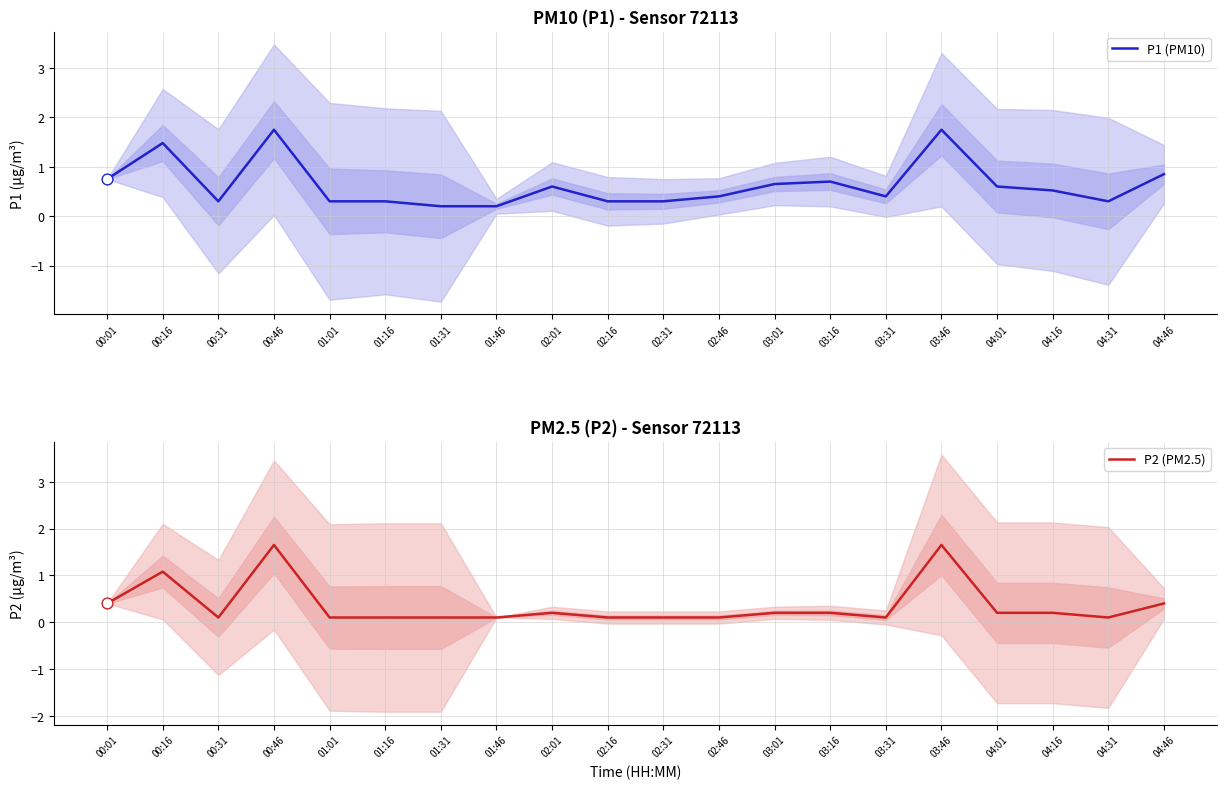

What is the total value across all series at 03:46?

3.4